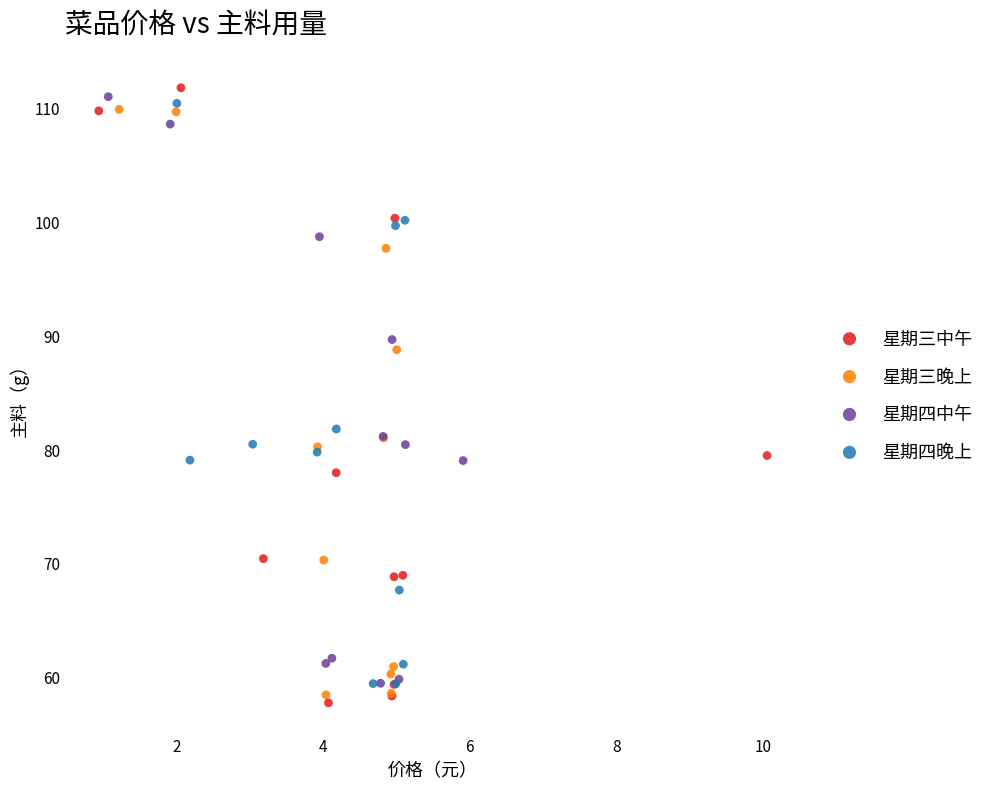

What are all the series names shown in the legend?

星期三中午, 星期三晚上, 星期四中午, 星期四晚上